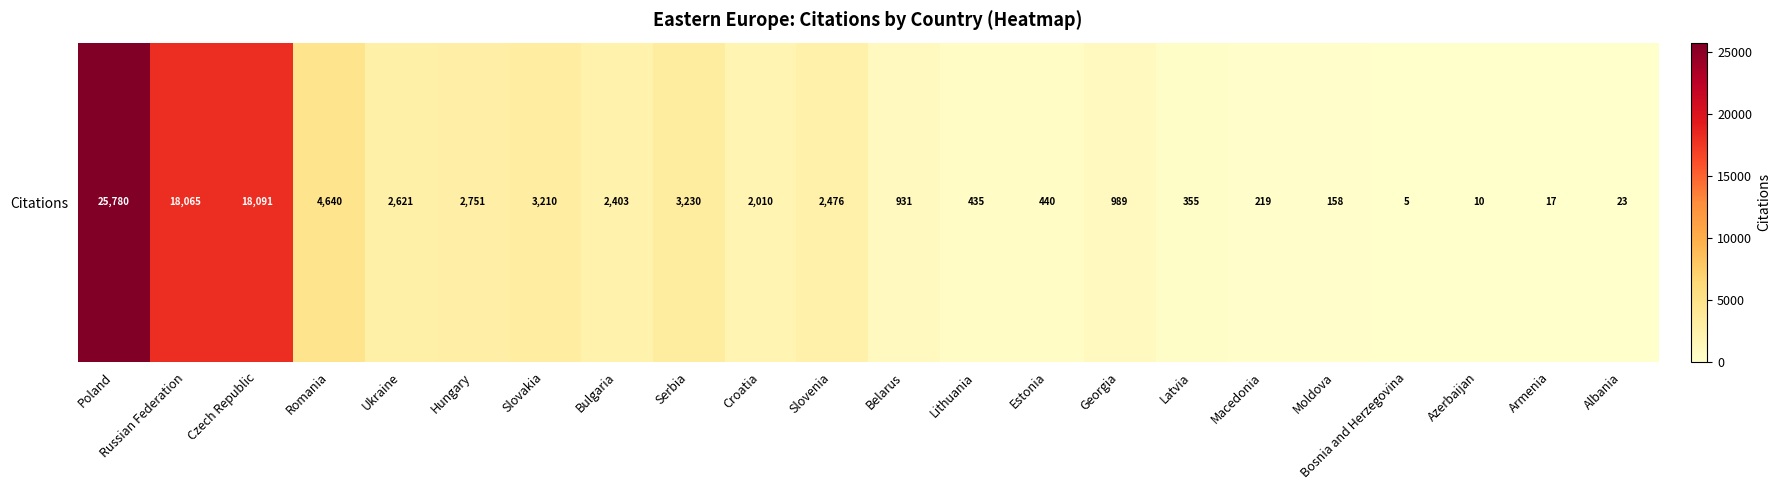

List the labels in order of value, largest first.

Poland, Czech Republic, Russian Federation, Romania, Serbia, Slovakia, Hungary, Ukraine, Slovenia, Bulgaria, Croatia, Georgia, Belarus, Estonia, Lithuania, Latvia, Macedonia, Moldova, Albania, Armenia, Azerbaijan, Bosnia and Herzegovina